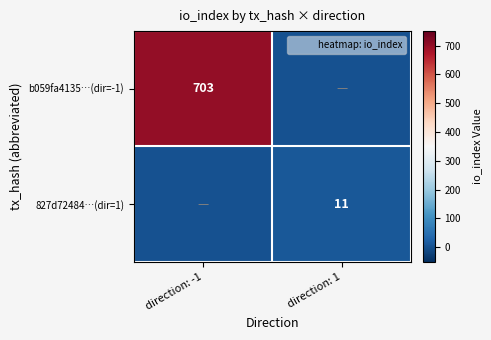

Which series has the largest total across all categories?

b059fa4135…(dir=-1)